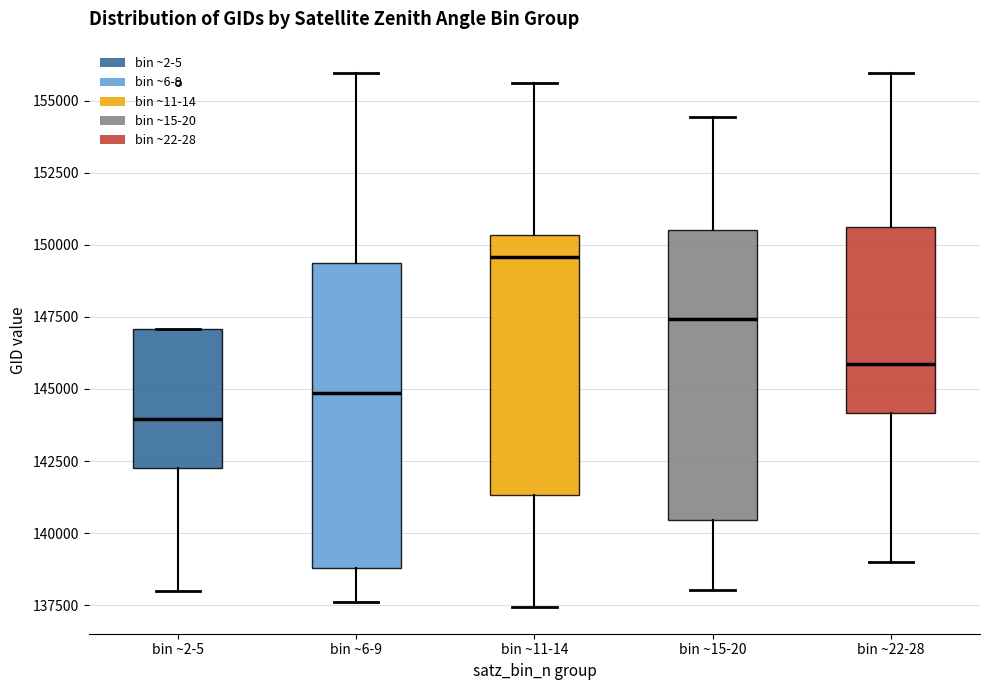

Reading left to right, transcribe this box plot: for each box, give where its median line is, the range the box spans, and where its two whiskers end, as read against the y-axis. The values are not printed on the chart, so give them approximately, as read against the axis.

bin ~2-5: median 144000, box 142500 to 147000, whiskers 138000 to 147000
bin ~6-9: median 145000, box 139000 to 149500, whiskers 137500 to 156000
bin ~11-14: median 149500, box 141500 to 150500, whiskers 137500 to 155500
bin ~15-20: median 147500, box 140500 to 150500, whiskers 138000 to 154500
bin ~22-28: median 146000, box 144000 to 150500, whiskers 139000 to 156000